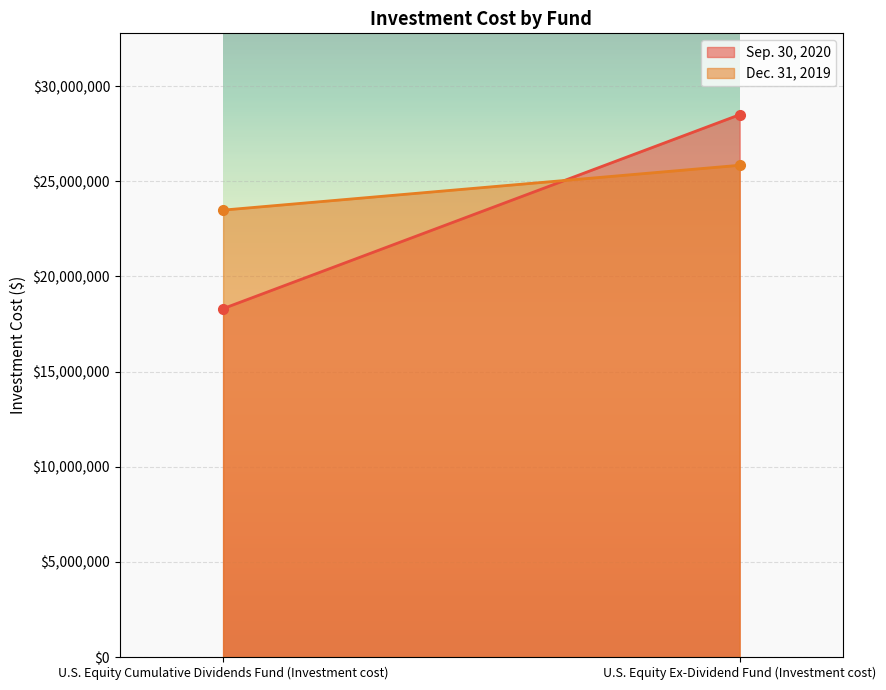

The value of Dec. 31, 2019 at U.S. Equity Cumulative Dividends Fund (Investment cost) is 23480622. True or false?

True